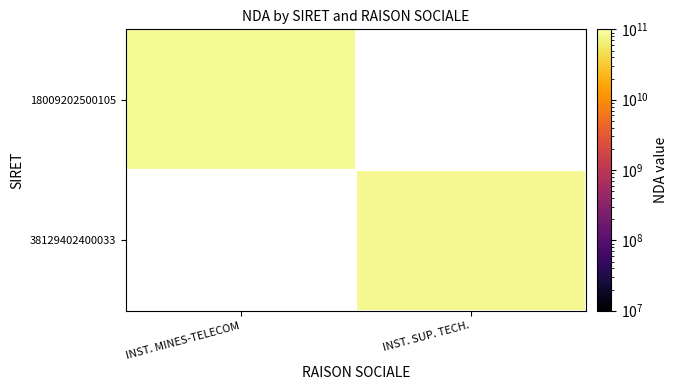

Which series has the widest spread of values?

18009202500105